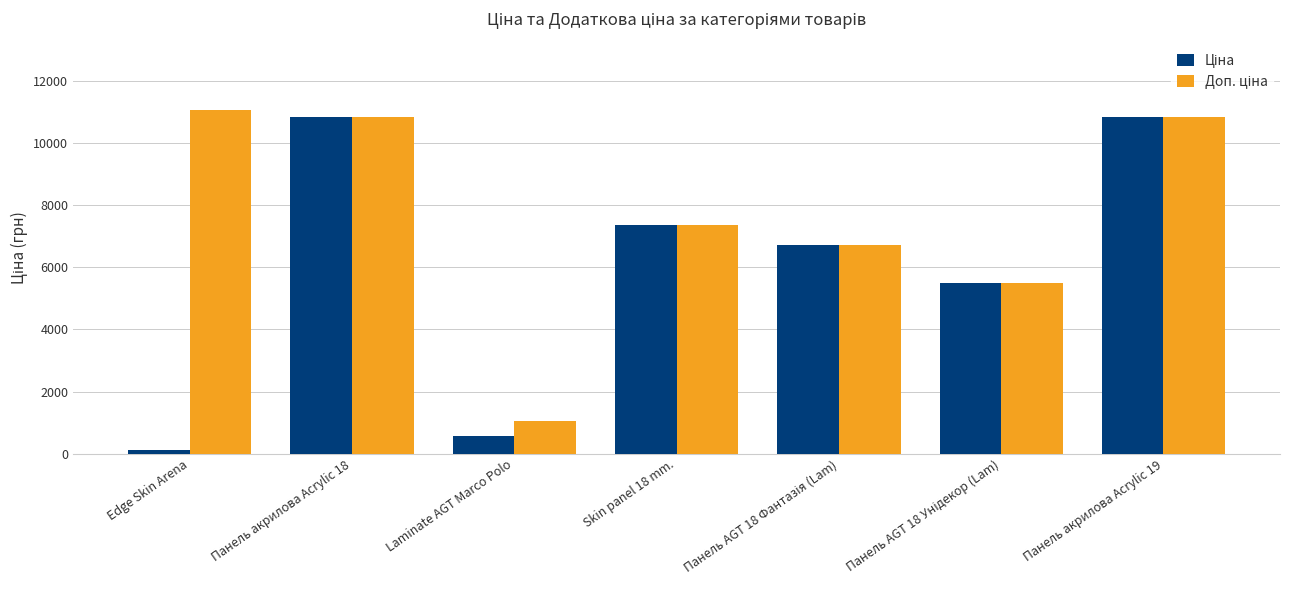

What is the total value across all series at Панель акрилова Acrylic 19?

21680.2